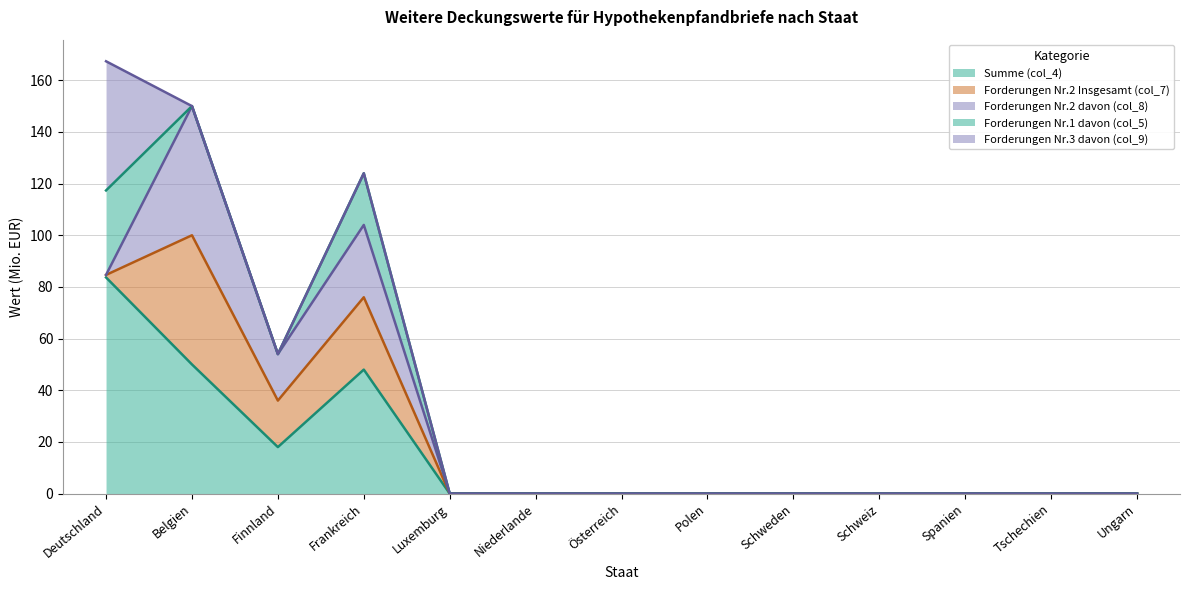

At which category is the sum across all series the highest?

Deutschland